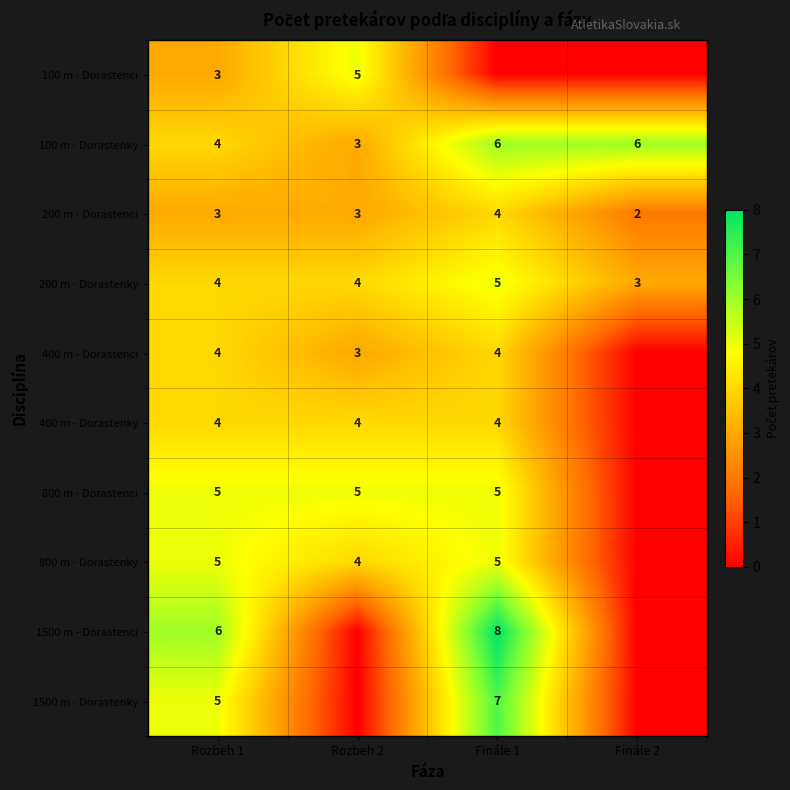

Which has a higher value, Rozbeh 2 or Finále 2?

Rozbeh 2